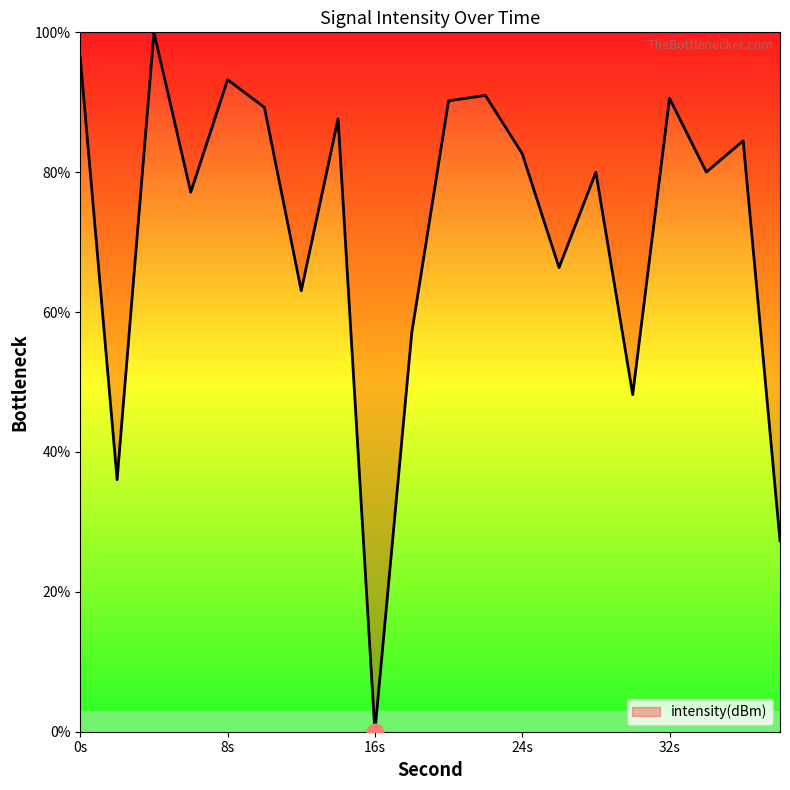

What is the maximum value shown in the chart?

100.0